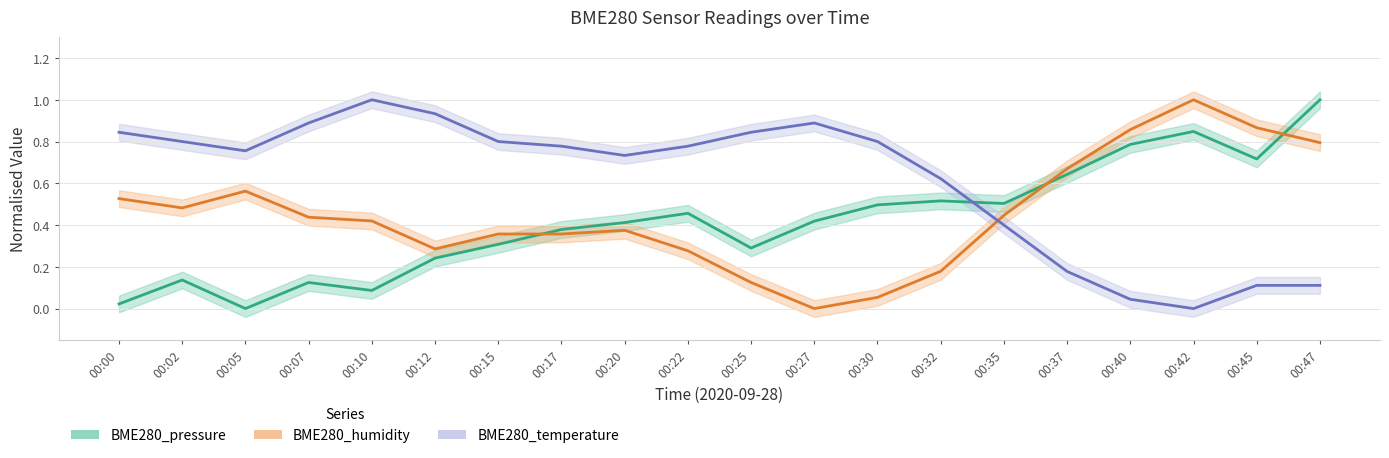

What are all the series names shown in the legend?

BME280_pressure, BME280_humidity, BME280_temperature